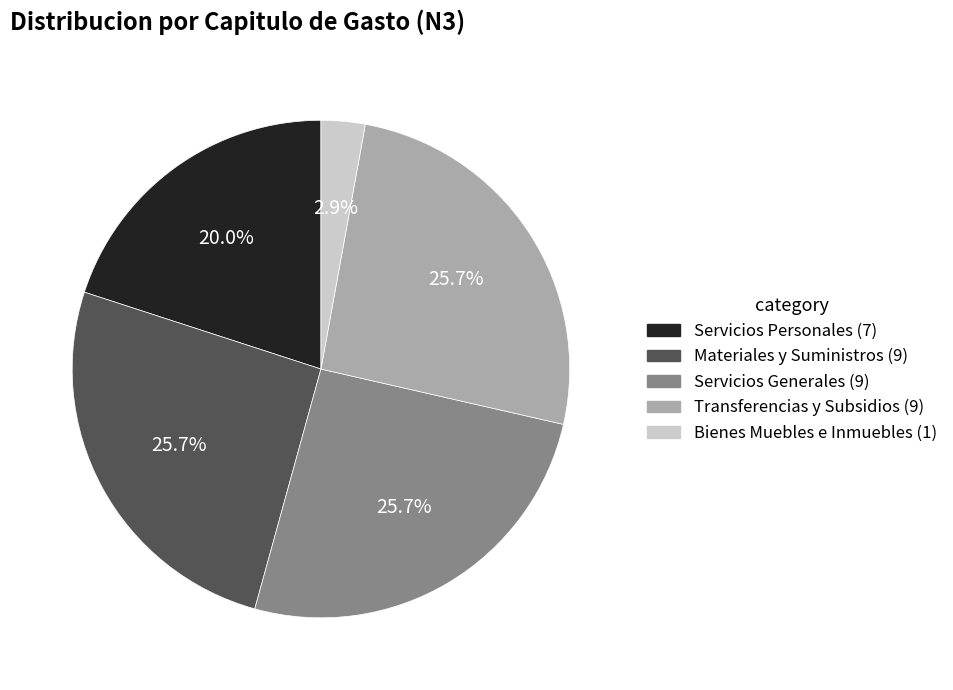

Does any single category account for the majority?

No